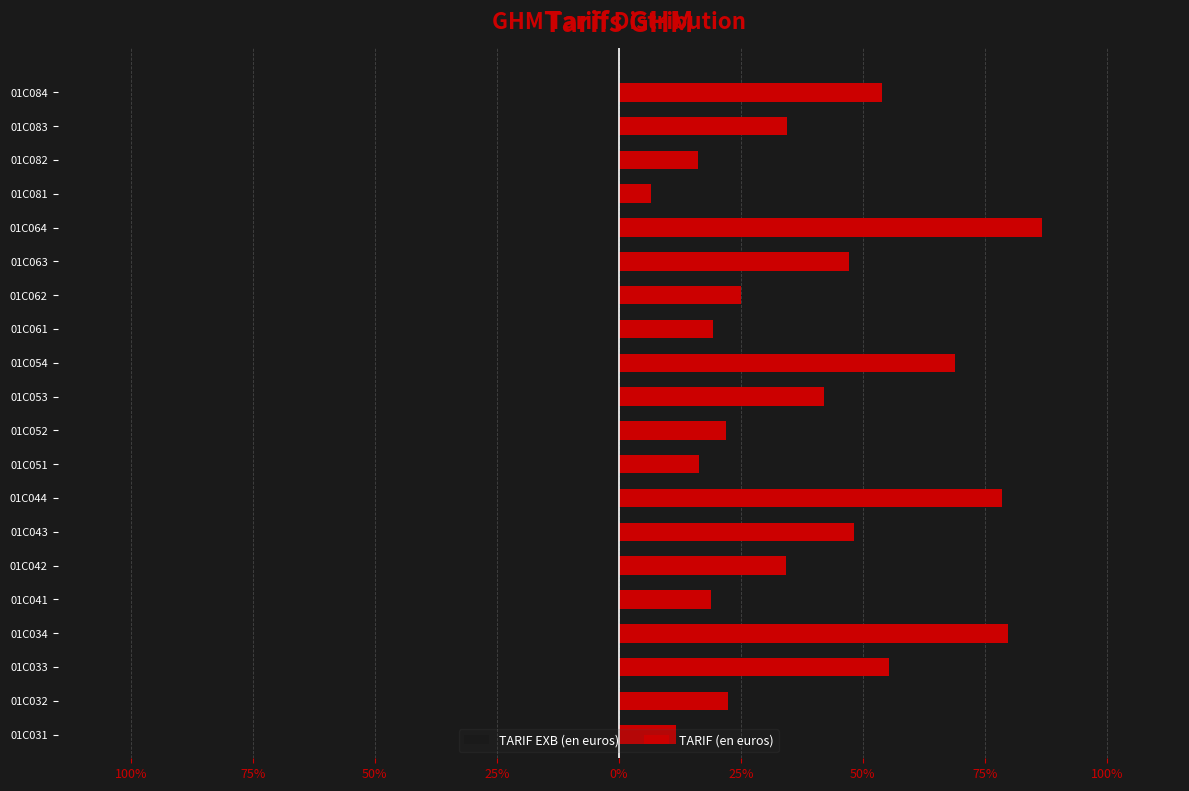

How many groups of bars are there?

20